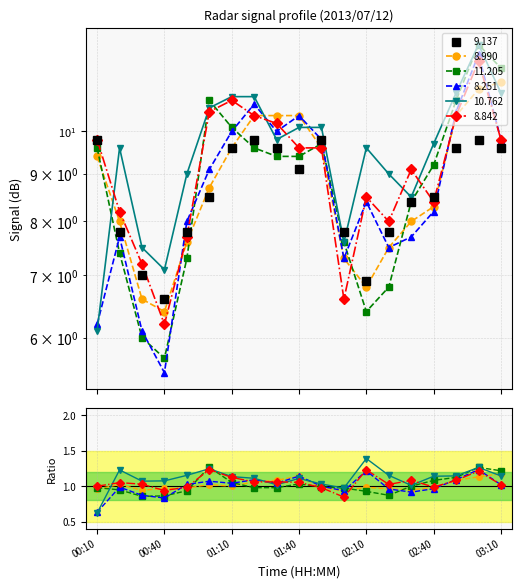

How many distinct data groups are displayed?

6